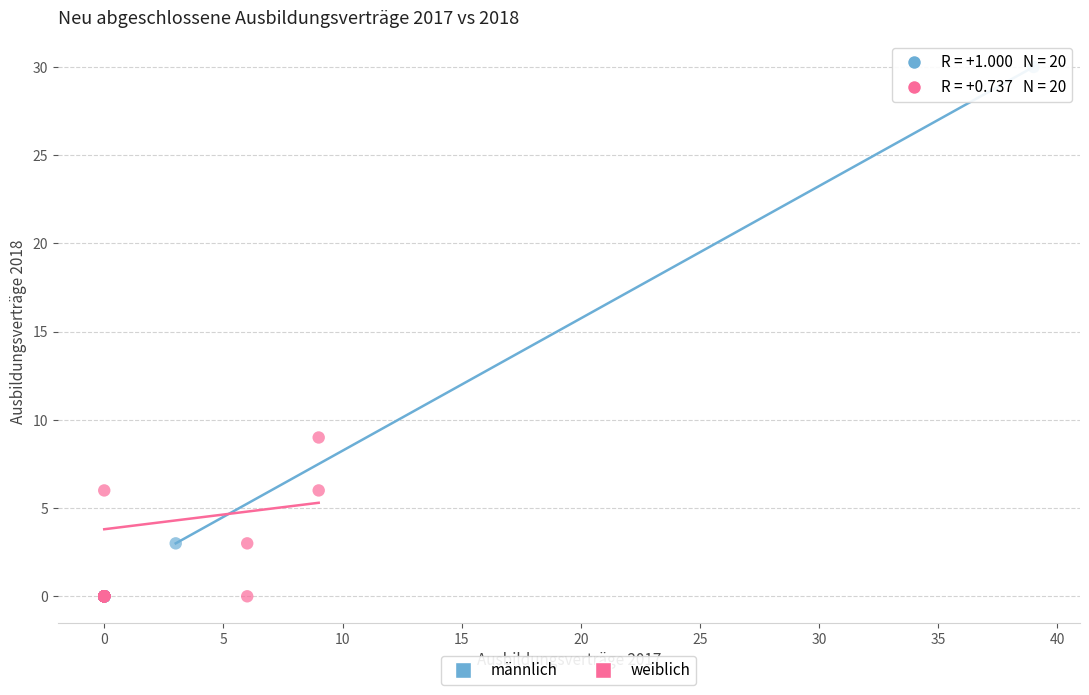

Which series contains the highest Y value?

männlich